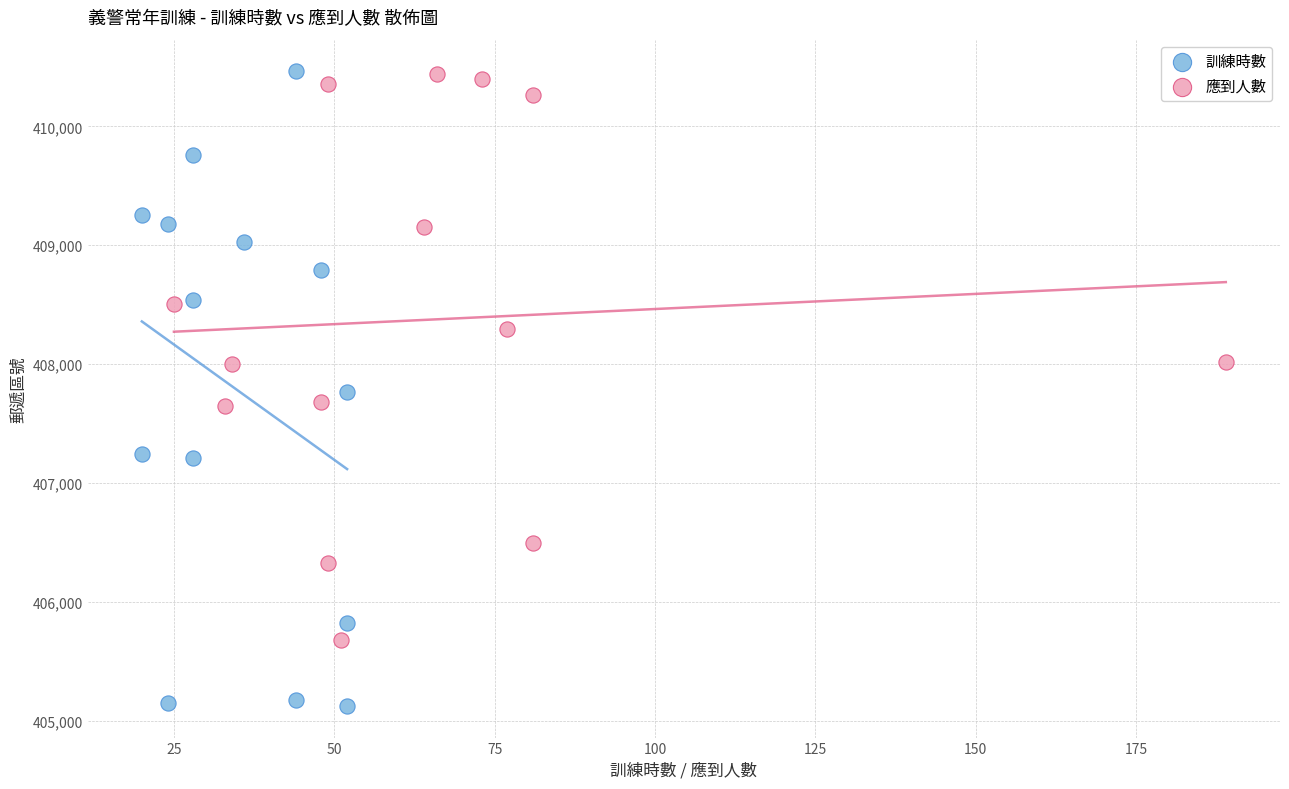

Which series has the largest Y range (max minus min)?

訓練時數